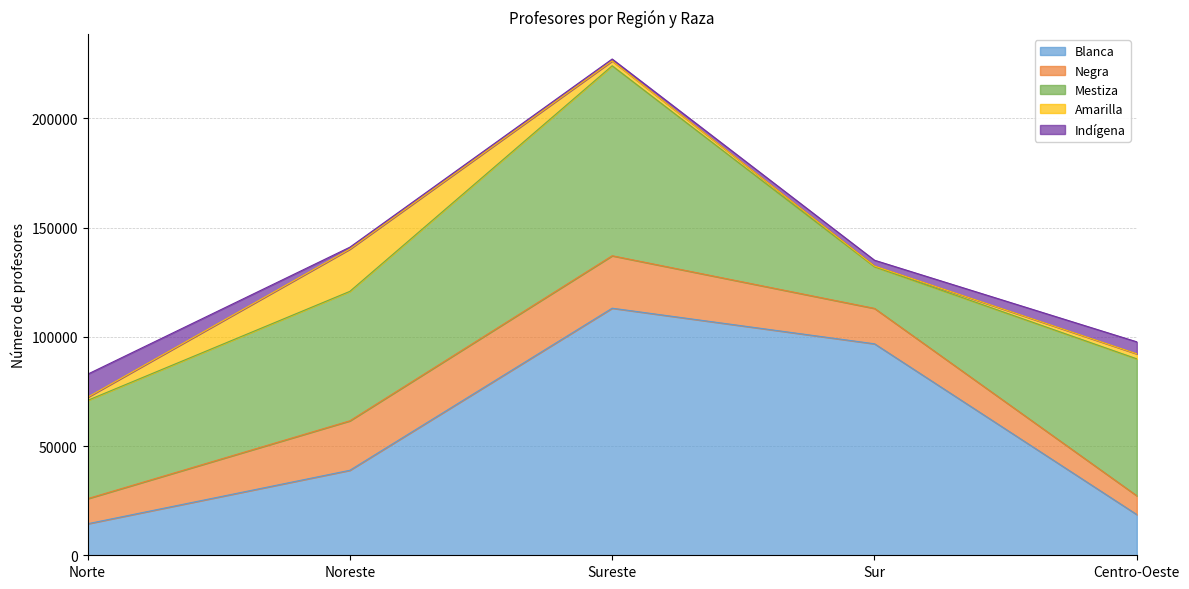

What position from the left is Sur?

4